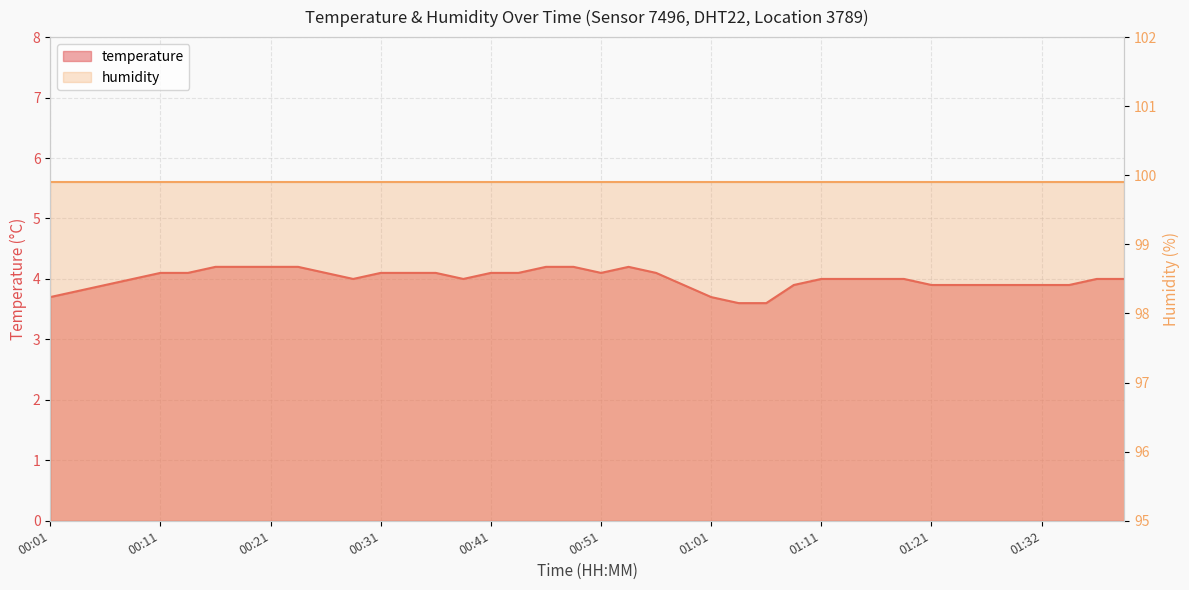

Where does the data first go above 4?

00:11